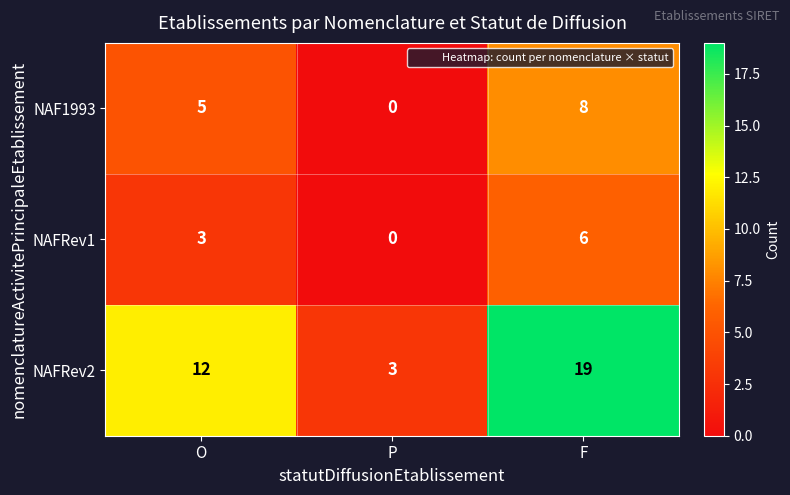

The value of NAFRev1 at P is 0. True or false?

True